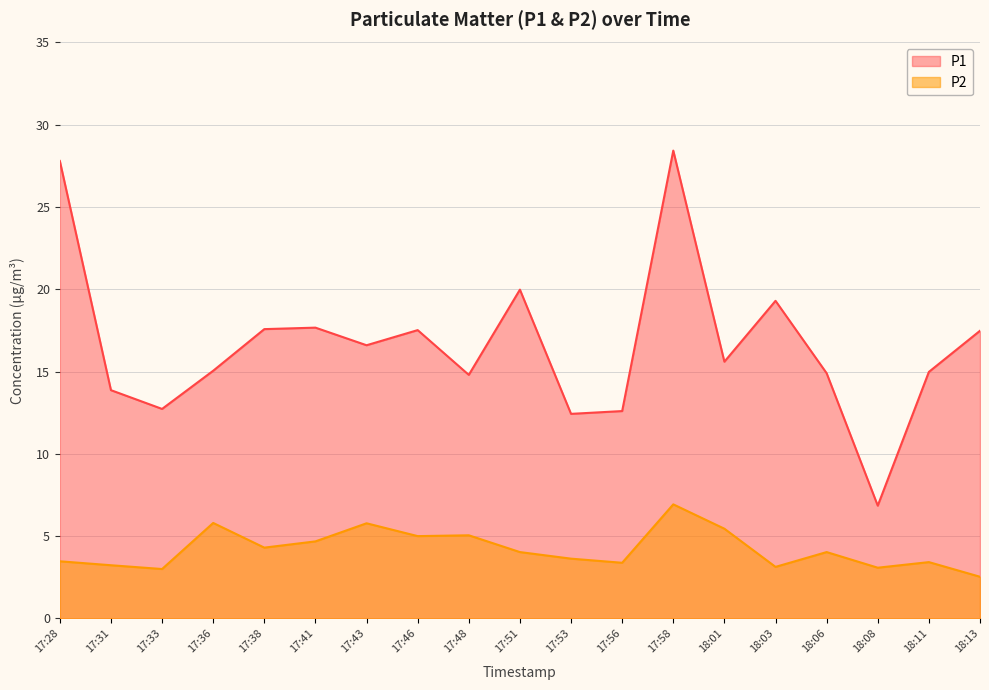

Between 17:56 and 17:58, which series saw the biggest shift?

P1